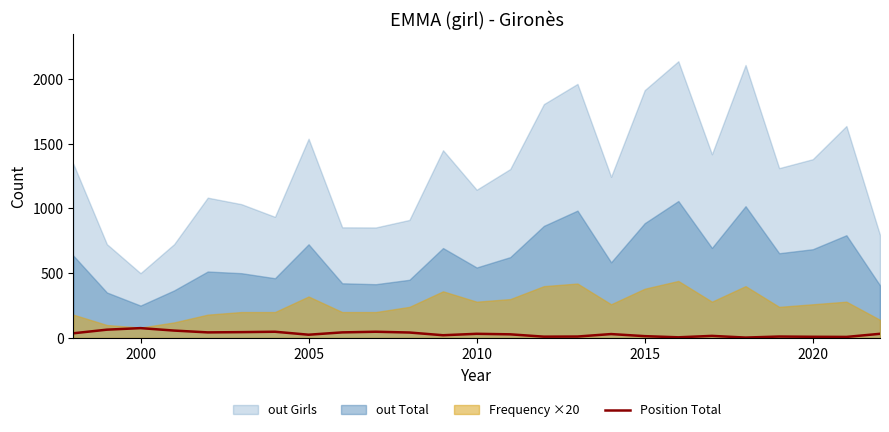

How many interior local valleys (lower than both neighbors) does the data have?

7